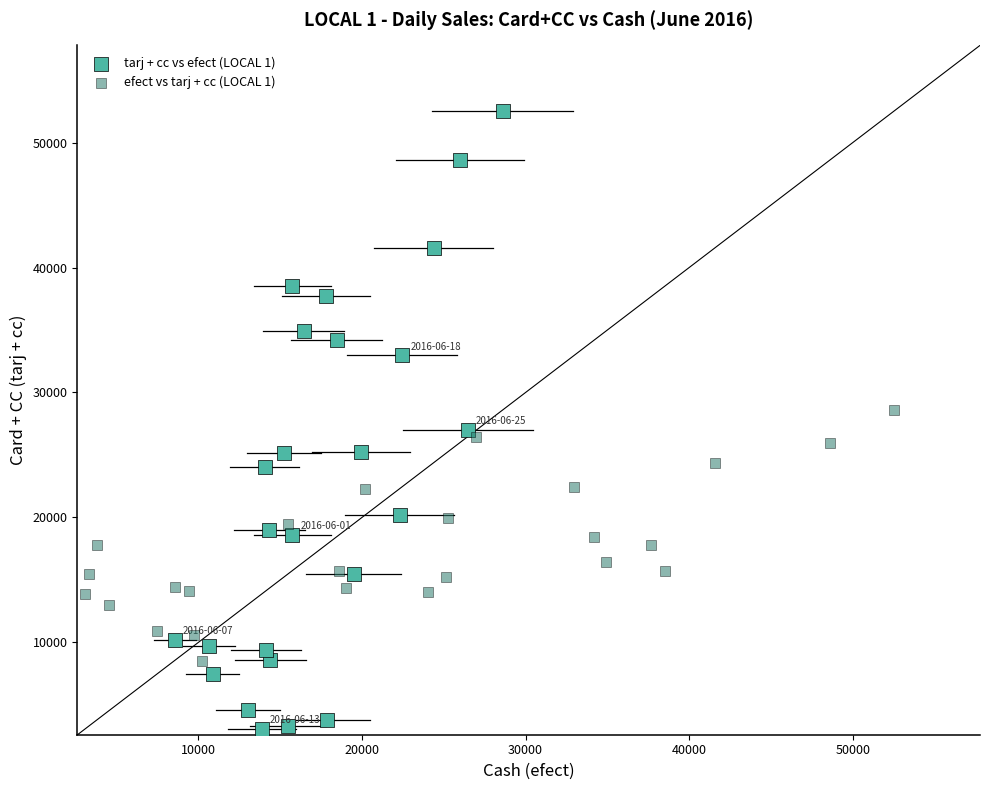

Which series reaches the minimum Y coordinate?

tarj + cc vs efect (LOCAL 1)